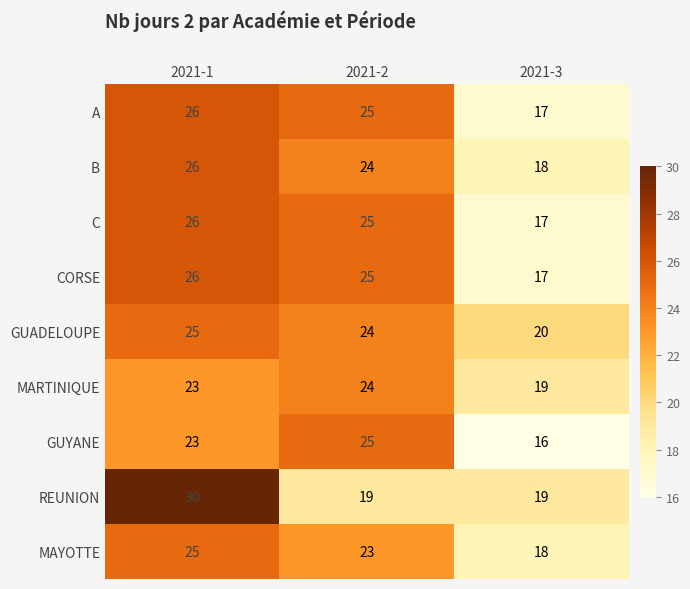

List the labels in order of A value, largest first.

2021-1, 2021-2, 2021-3